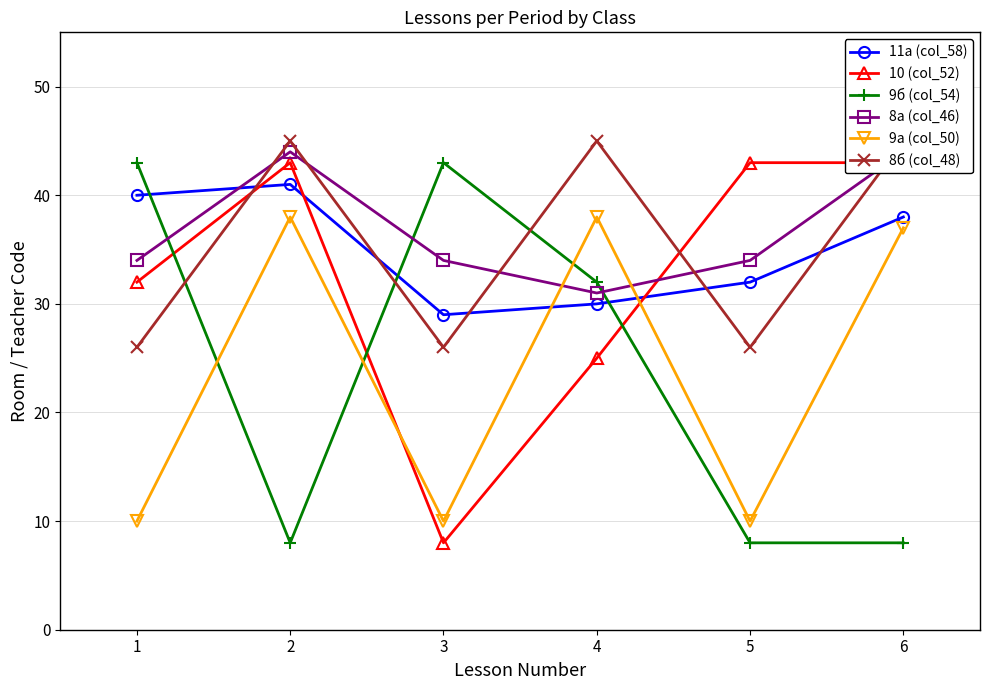

What is the difference between the 11а (col_58) values at 1 and 2?

1